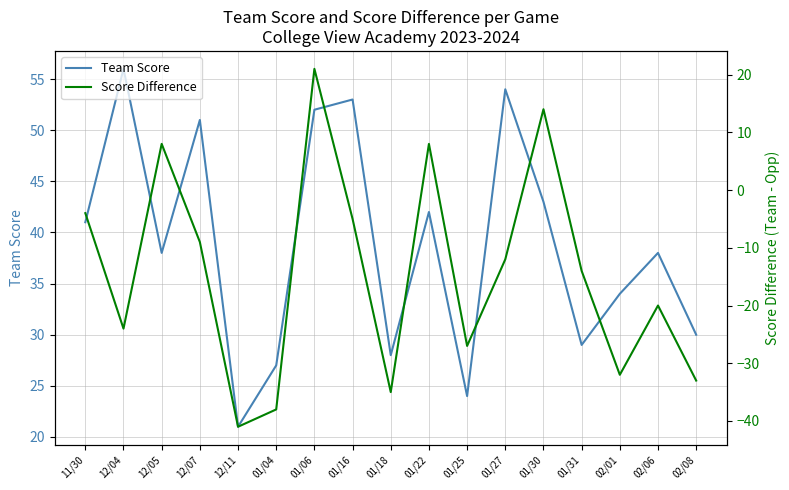

Which series has the widest spread of values?

Score Difference